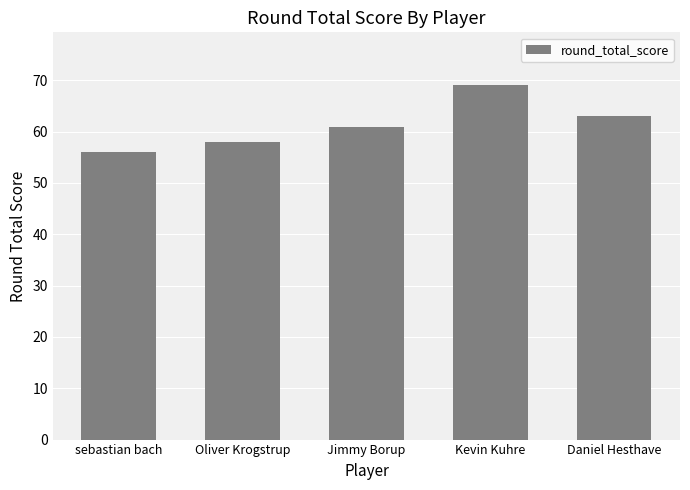

Between Oliver Krogstrup and Daniel Hesthave, which is larger?

Daniel Hesthave